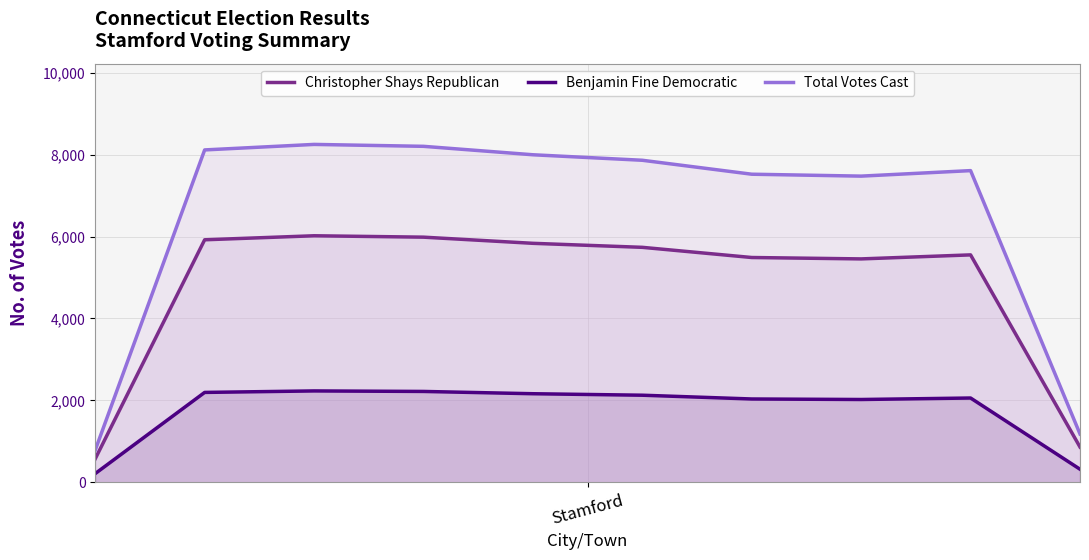

Which series has the largest range (max minus min)?

Total Votes Cast